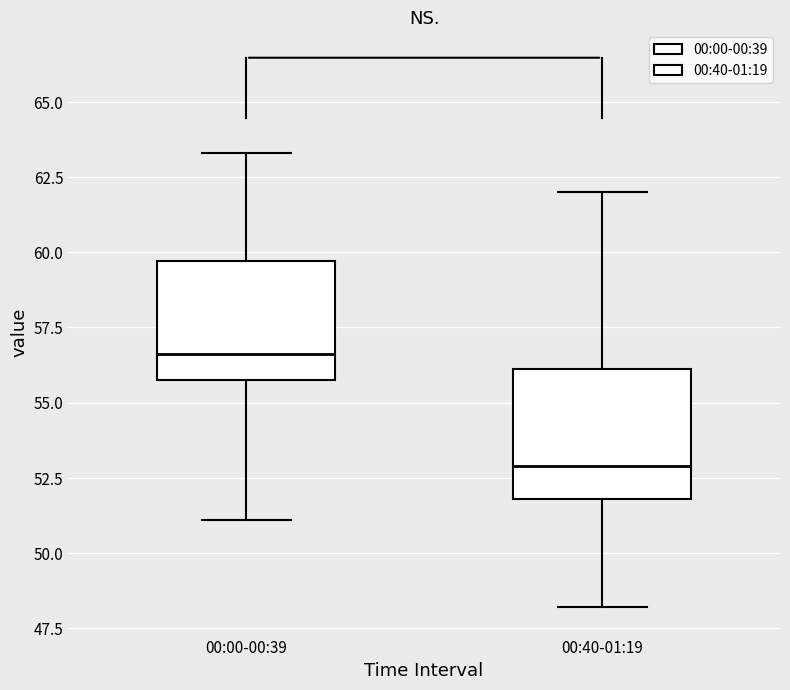

Where is the upper edge of the box for 00:40-01:19 on the y-axis? The values are not printed on the chart, so give them approximately, as read against the axis.

56.0